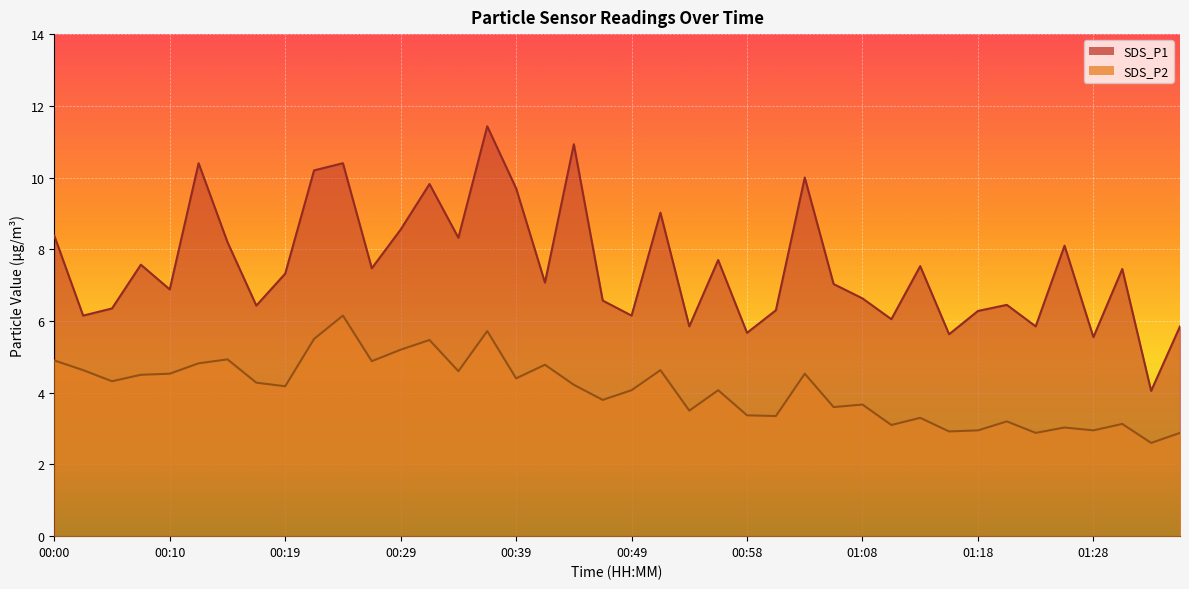

Does the chart display data point markers on the line(s)?

No